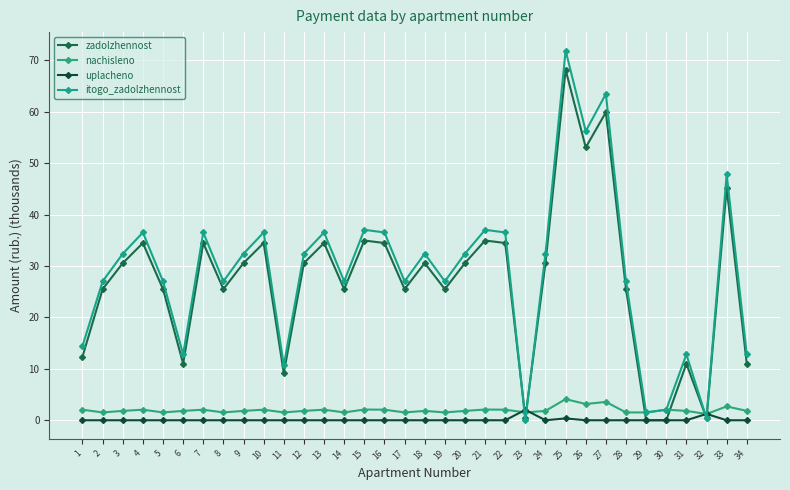

Where is the first local minimum for nachisleno?

2